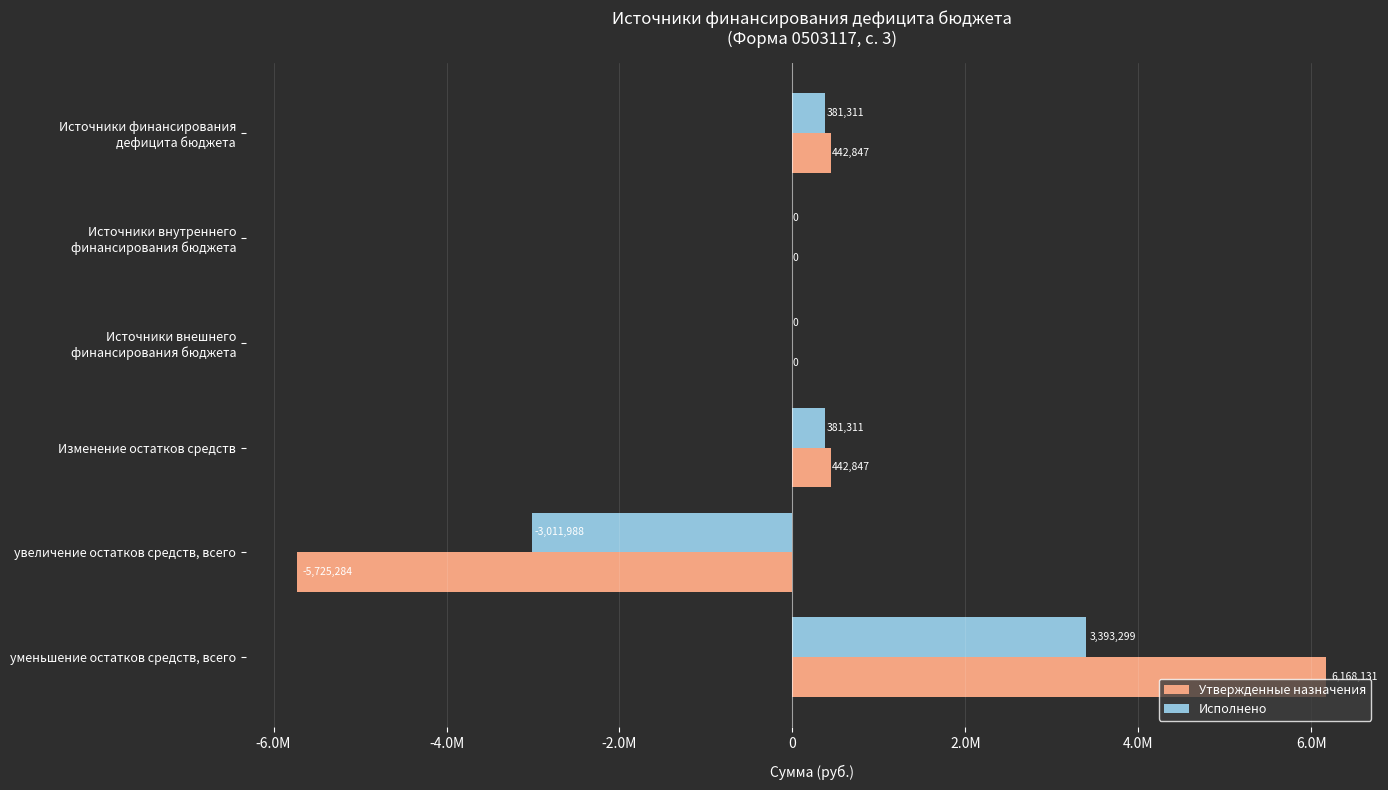

Which series has the widest spread of values?

Утвержденные назначения